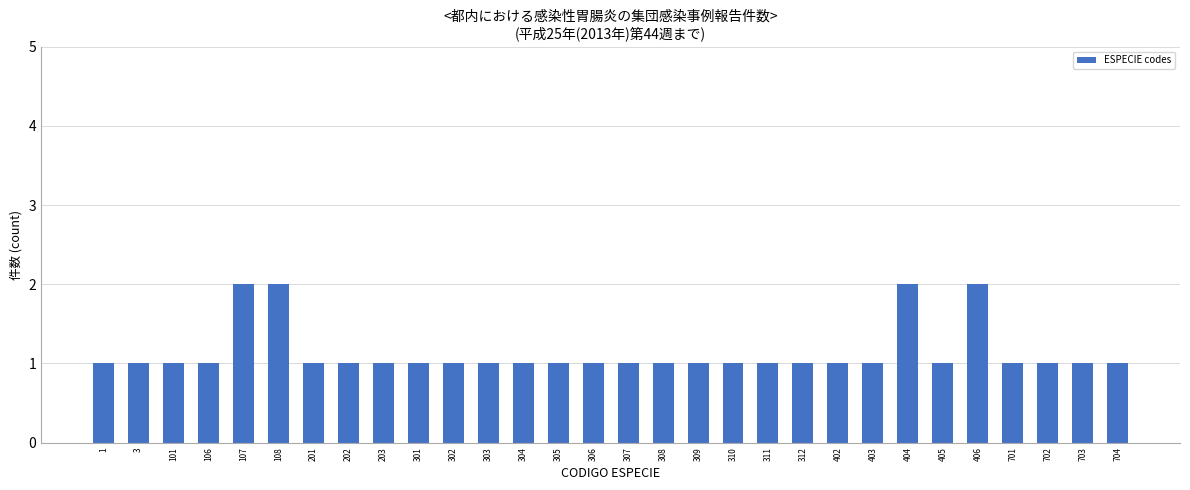

Reading left to right, transcribe all the data shown in this chart.

1	1	1	1	2	2	1	1	1	1	1	1	1	1	1	1	1	1	1	1	1	1	1	2	1	2	1	1	1	1